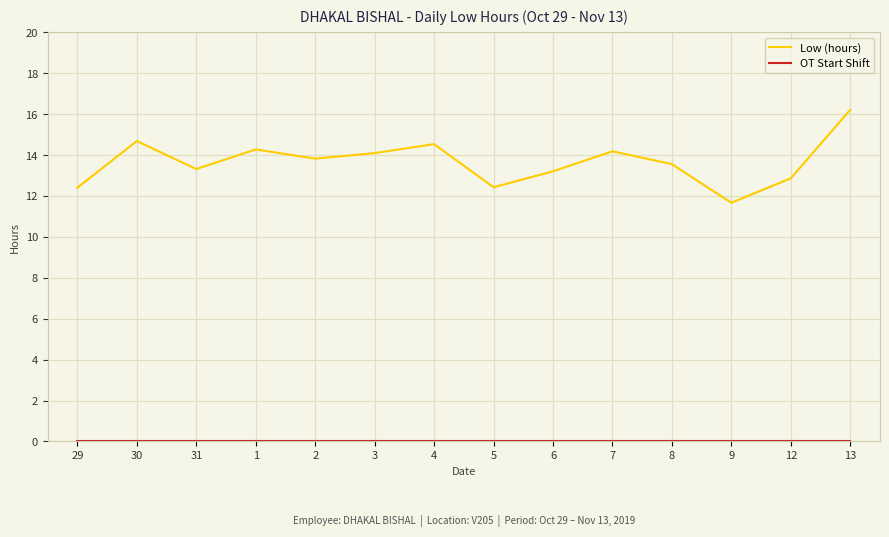

What is the difference between the highest and lowest values at 5?

12.4